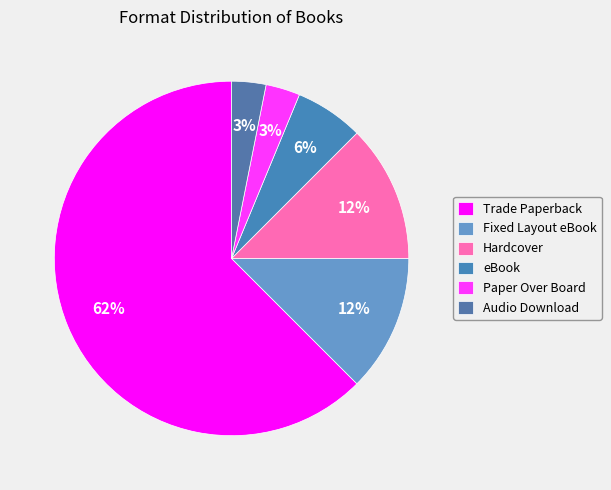

To the nearest percent, what percentage of the pie is Audio Download?

3%